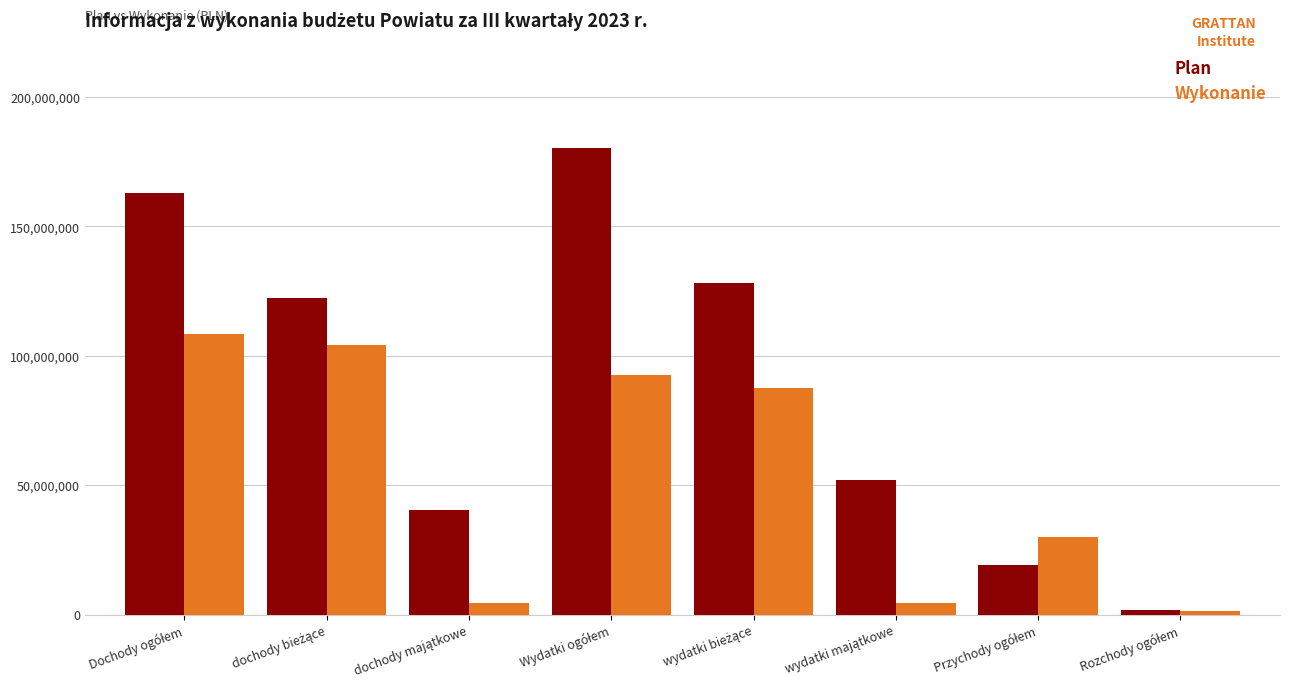

At how many categories does at least one series exceed 56249733?

4